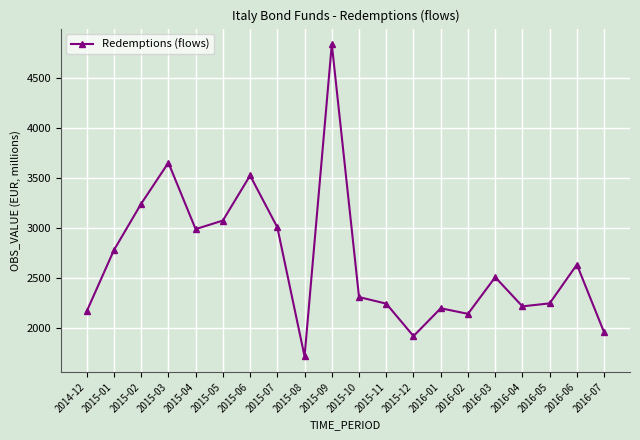

Where is the first local minimum?

2015-04